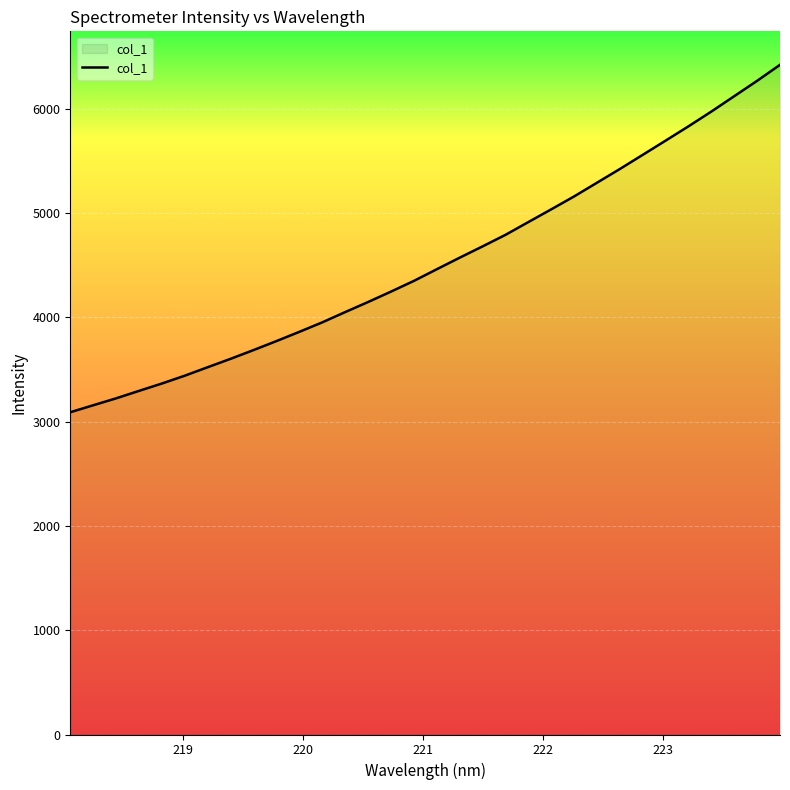

What is the smallest value displayed?

3089.3